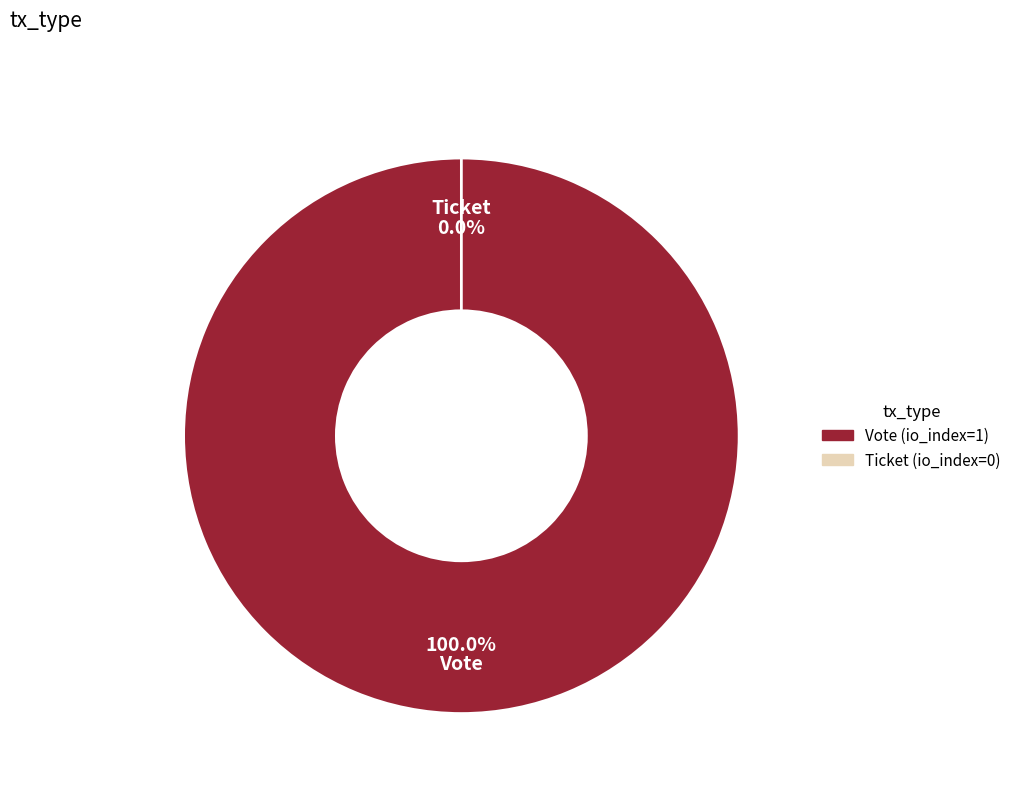

What is the largest slice in the pie chart?

Vote